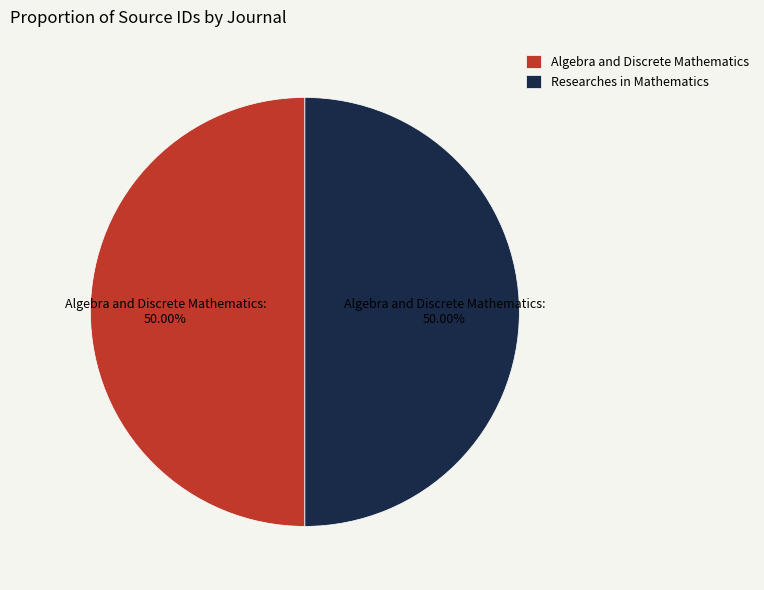

What percentage is NOT represented by Researches in Mathematics?

50.0%